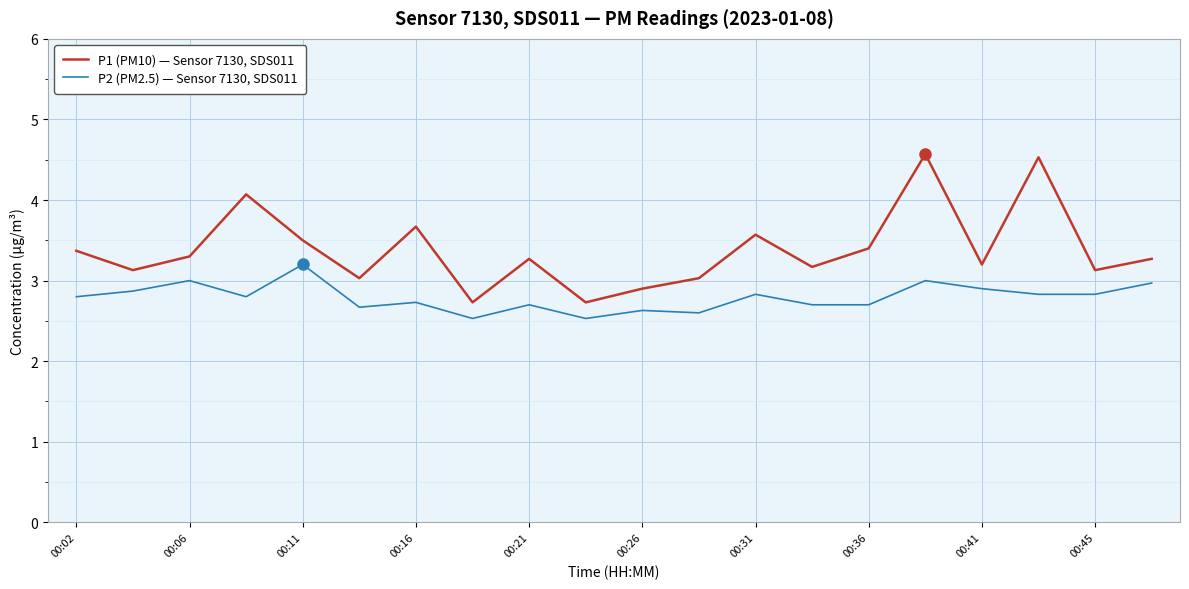

List the series in order of their peak value, highest first.

P1 (PM10) — Sensor 7130, SDS011, P2 (PM2.5) — Sensor 7130, SDS011